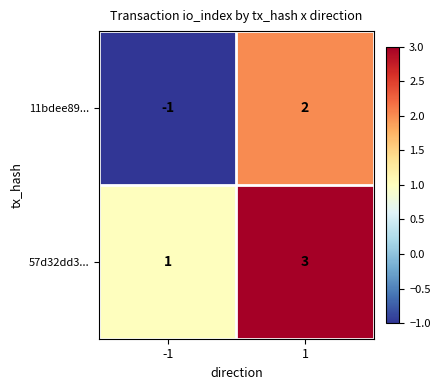

Rank the series by their average value, from highest to lowest.

57d32dd3..., 11bdee89...